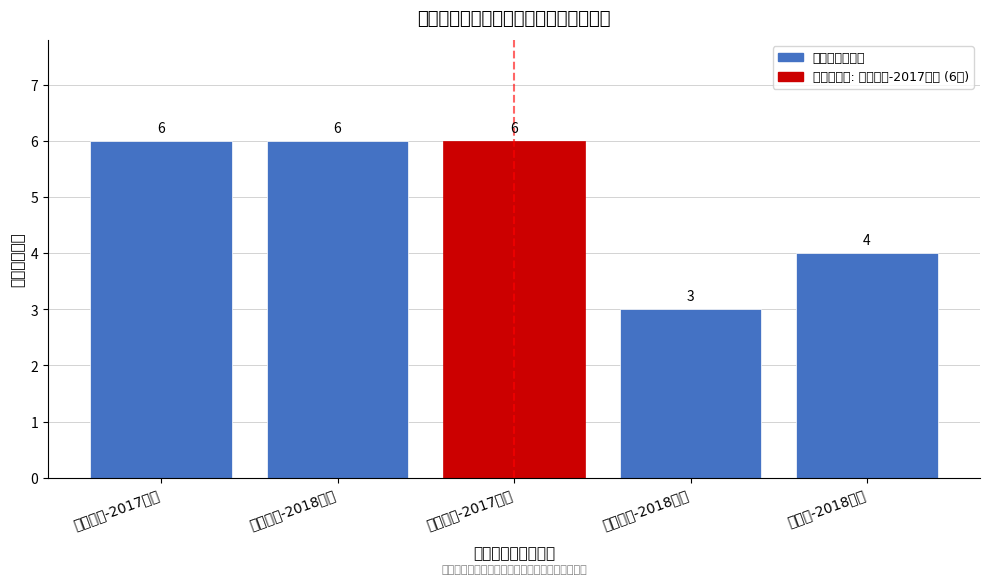

Reading left to right, transcribe all the data shown in this chart.

6	6	6	3	4